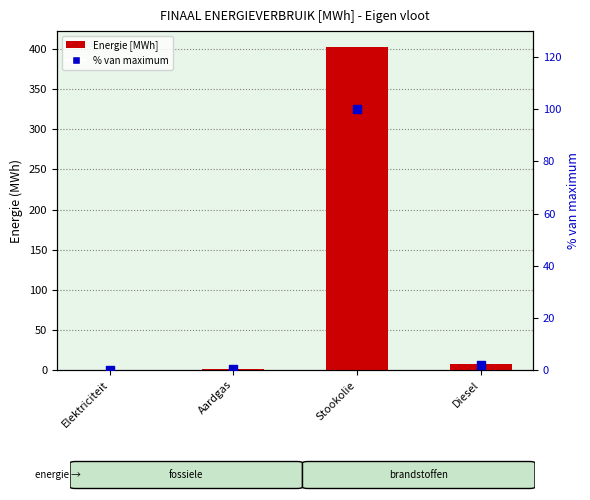

At which category is the sum across all series the highest?

Stookolie